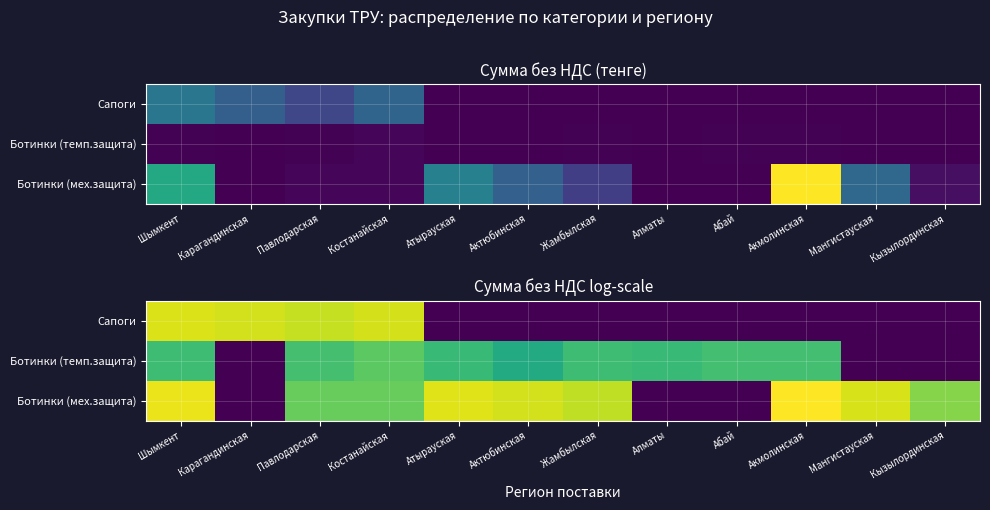

Is it true that Ботинки (темп.защита) equals 16.8 at Актюбинская?

False